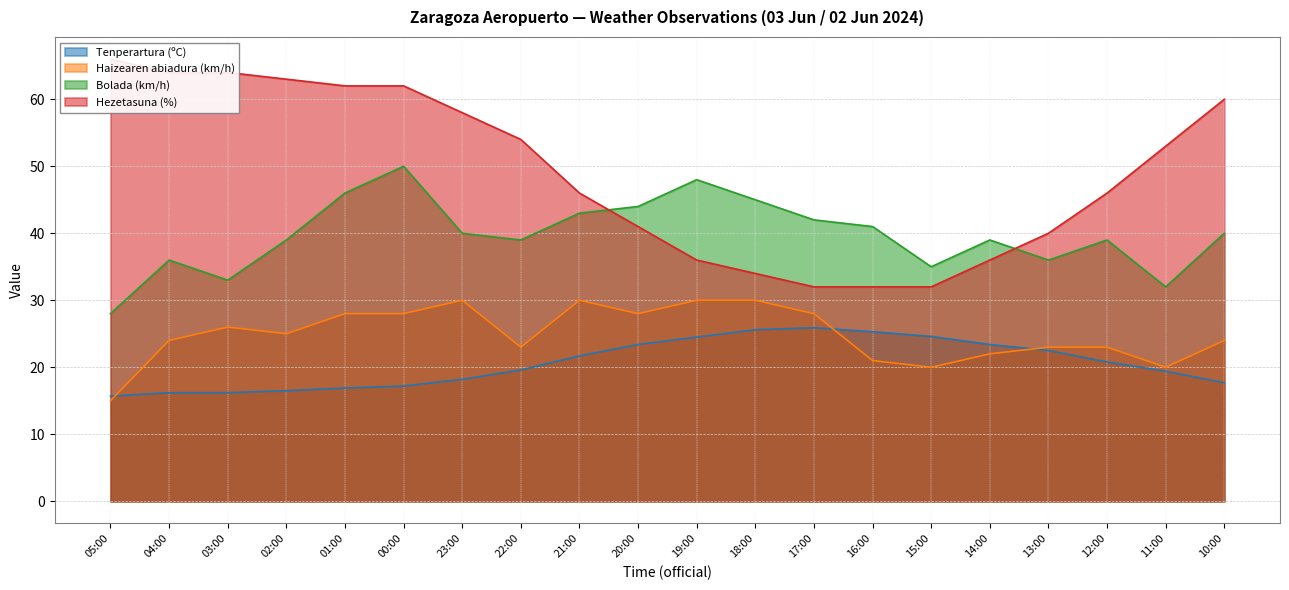

What position from the right is 21:00?

12